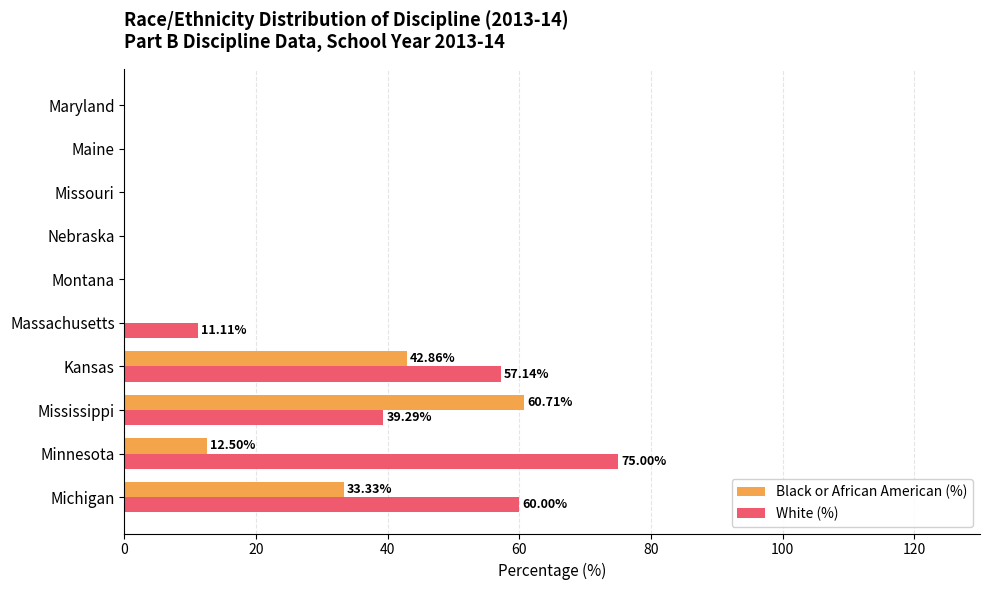

What is the sum of all White (%) values?

242.5